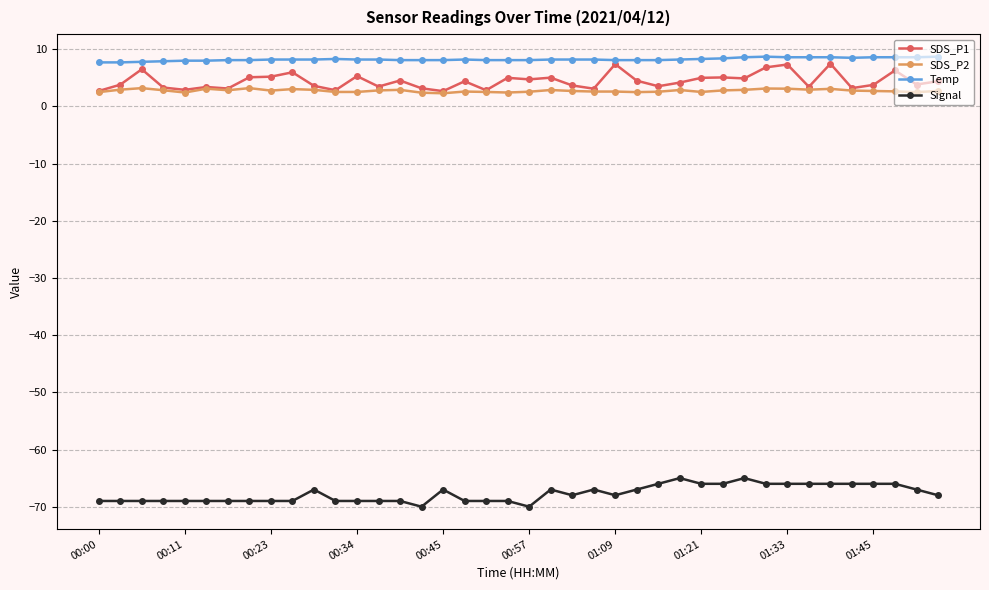

What is the difference between the second highest and minimum values in the SDS_P2 series?

0.9